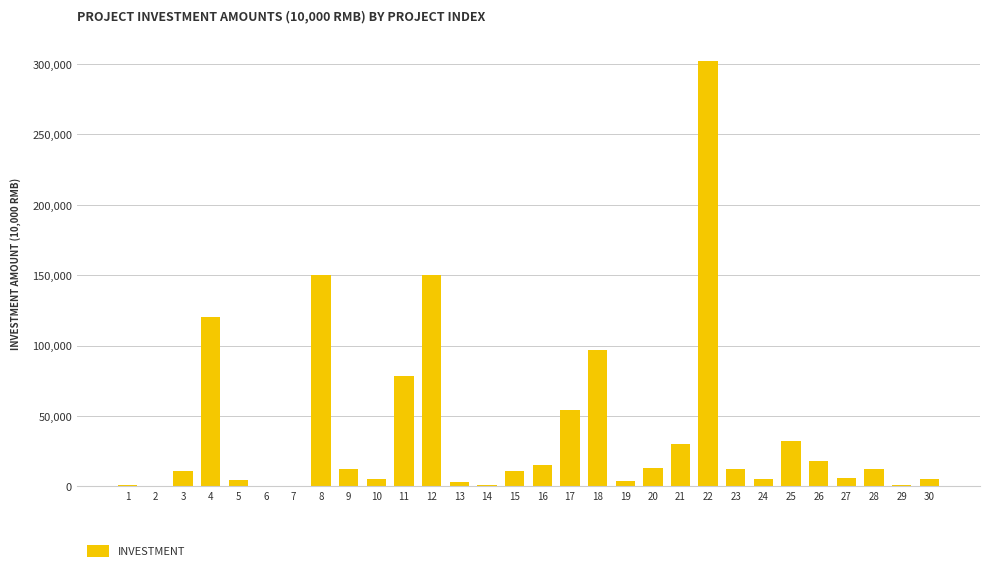

What is the maximum value shown in the chart?

301955.5